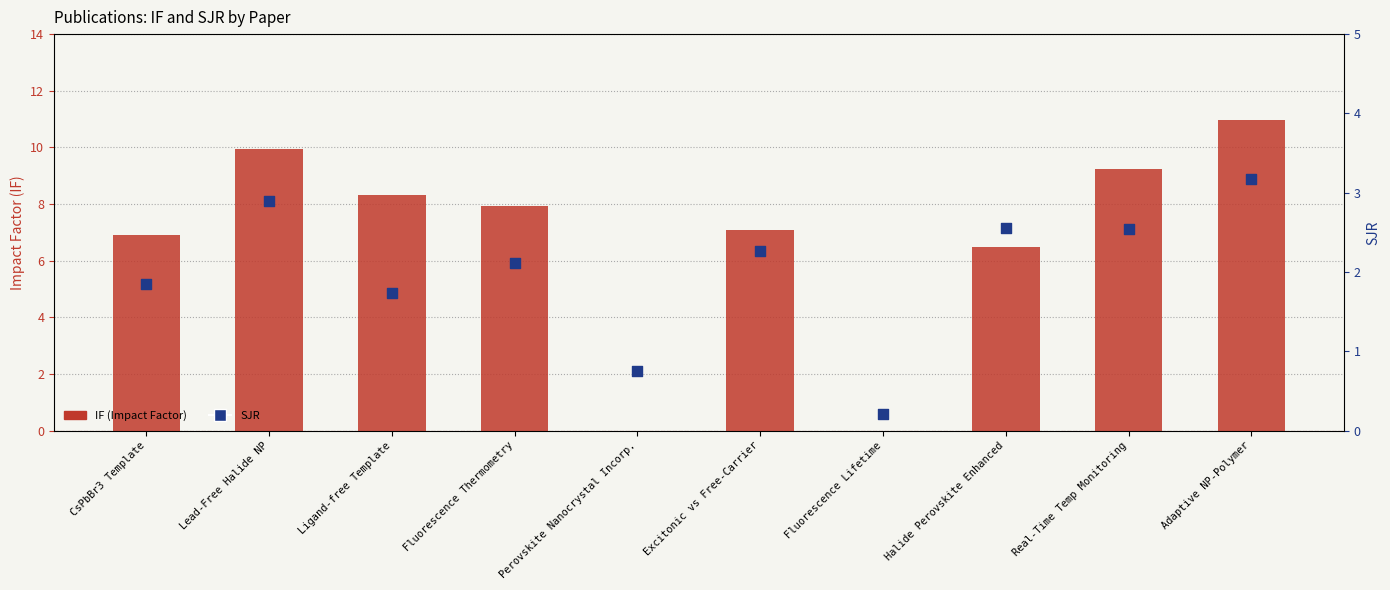

Which series has the largest total across all categories?

IF (Impact Factor)